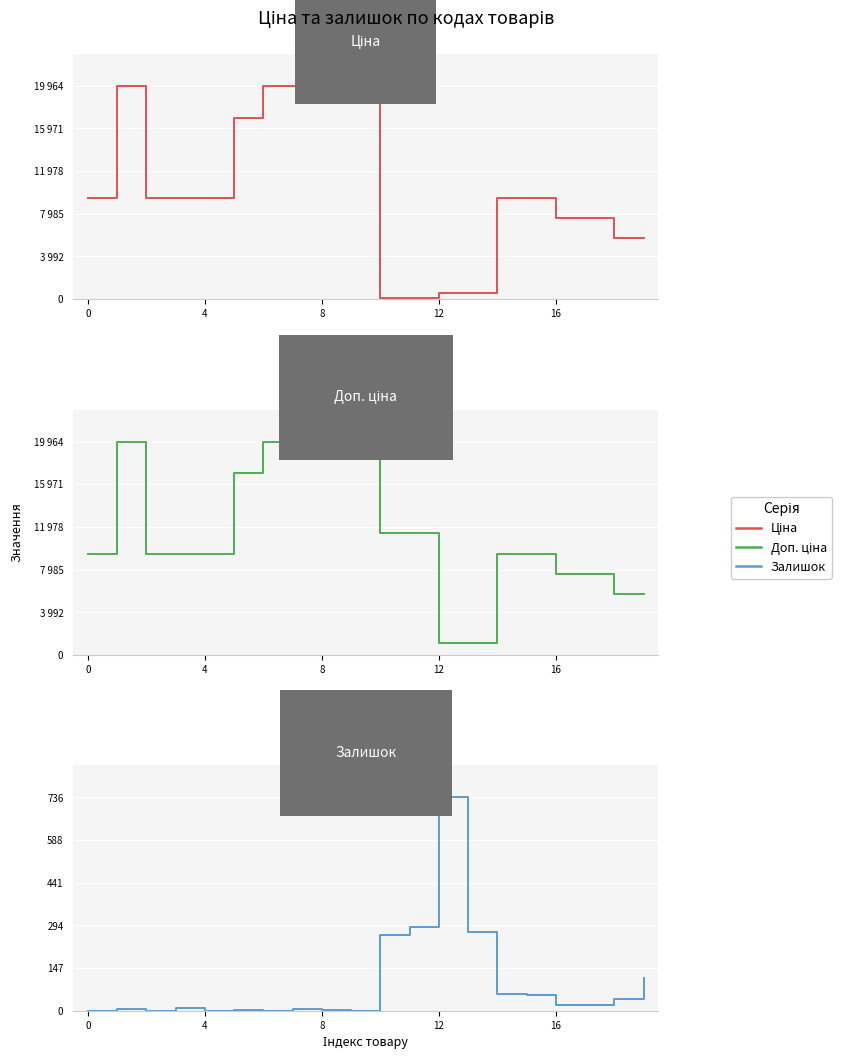

How many lines are shown in the chart?

3